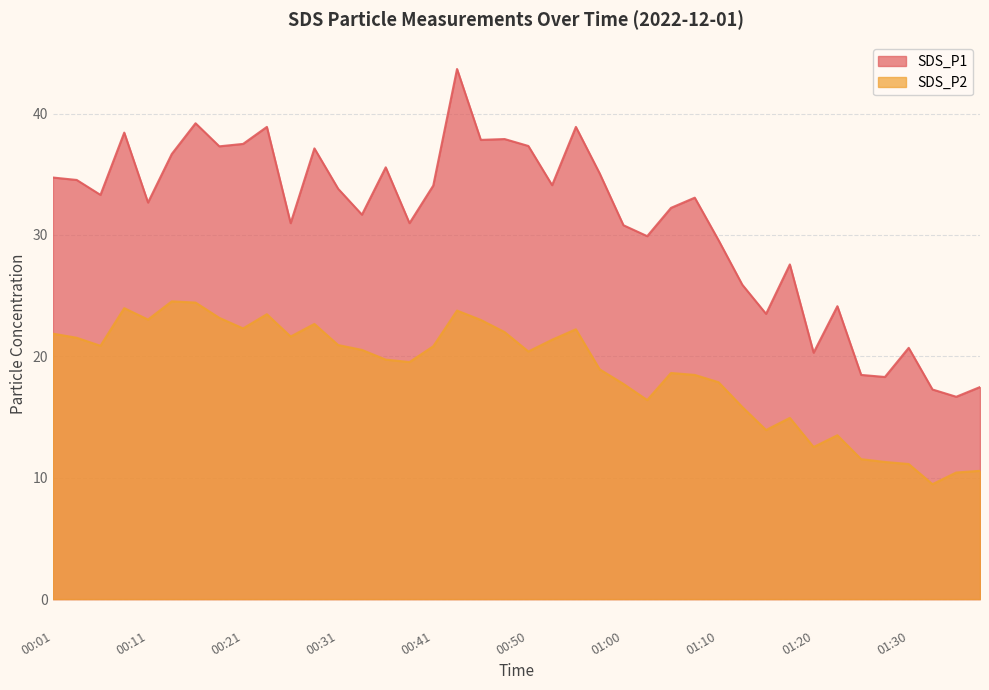

Is it true that SDS_P2 equals 10.4 at 01:35?

True